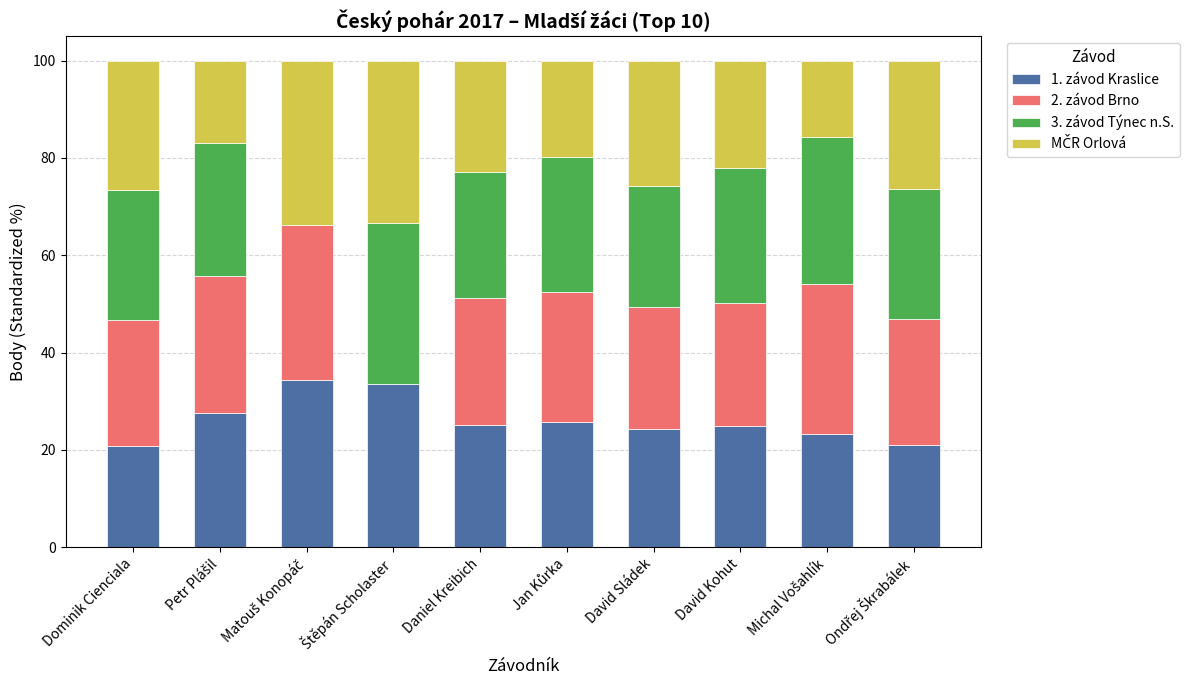

Does the chart contain stacked bars?

Yes